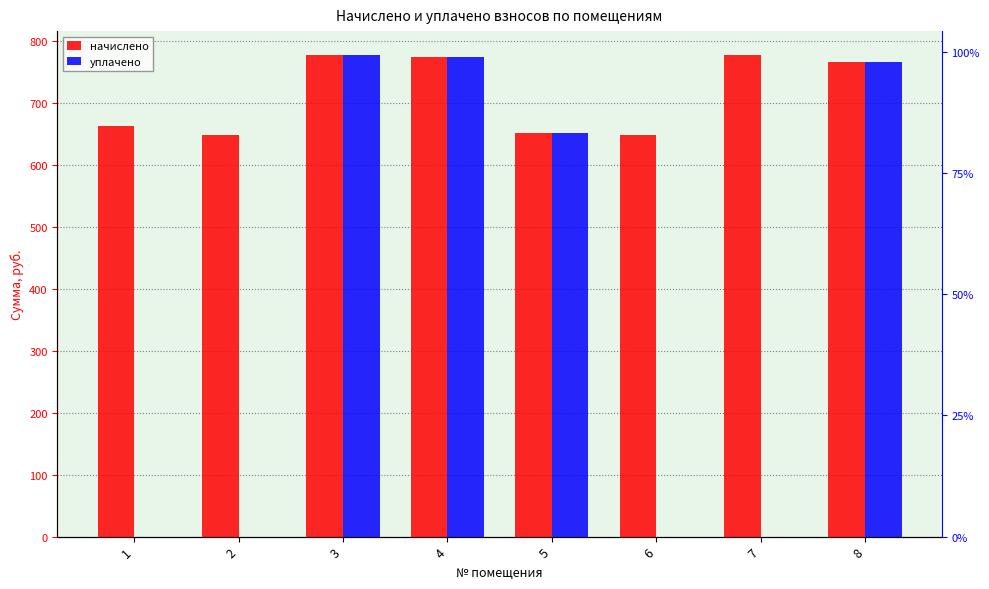

Which category has the lowest value across all series?

1